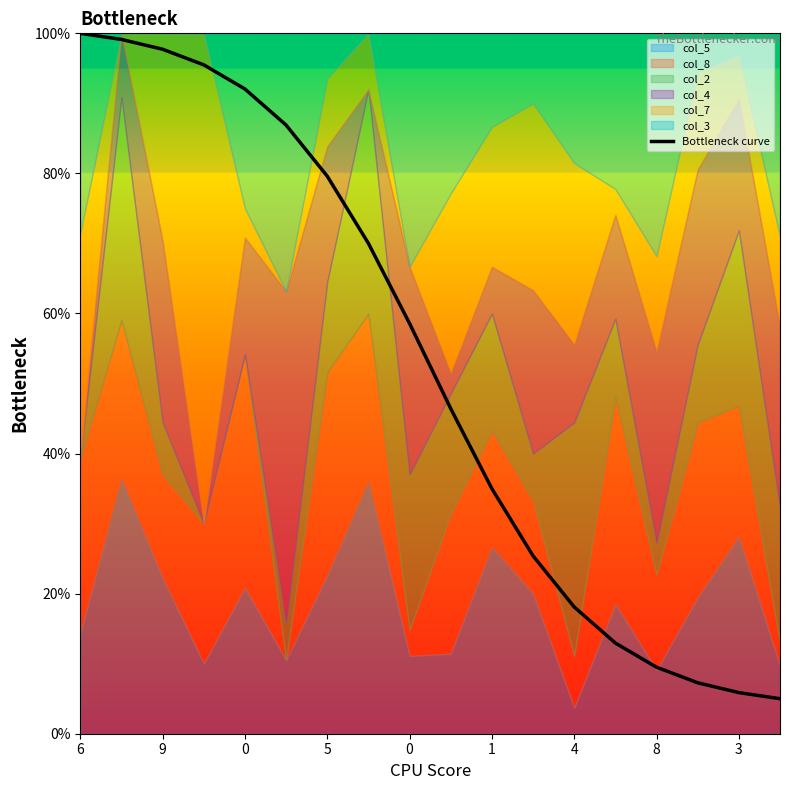

Count the number of values greater than 58.

9